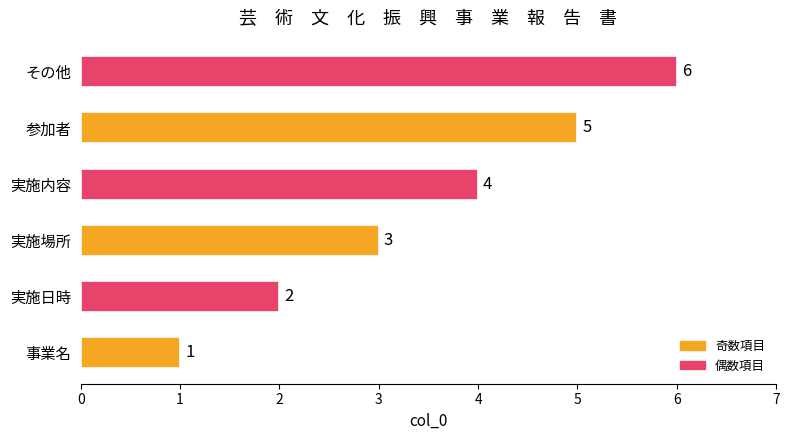

The value at 実施日時 is 1. True or false?

False